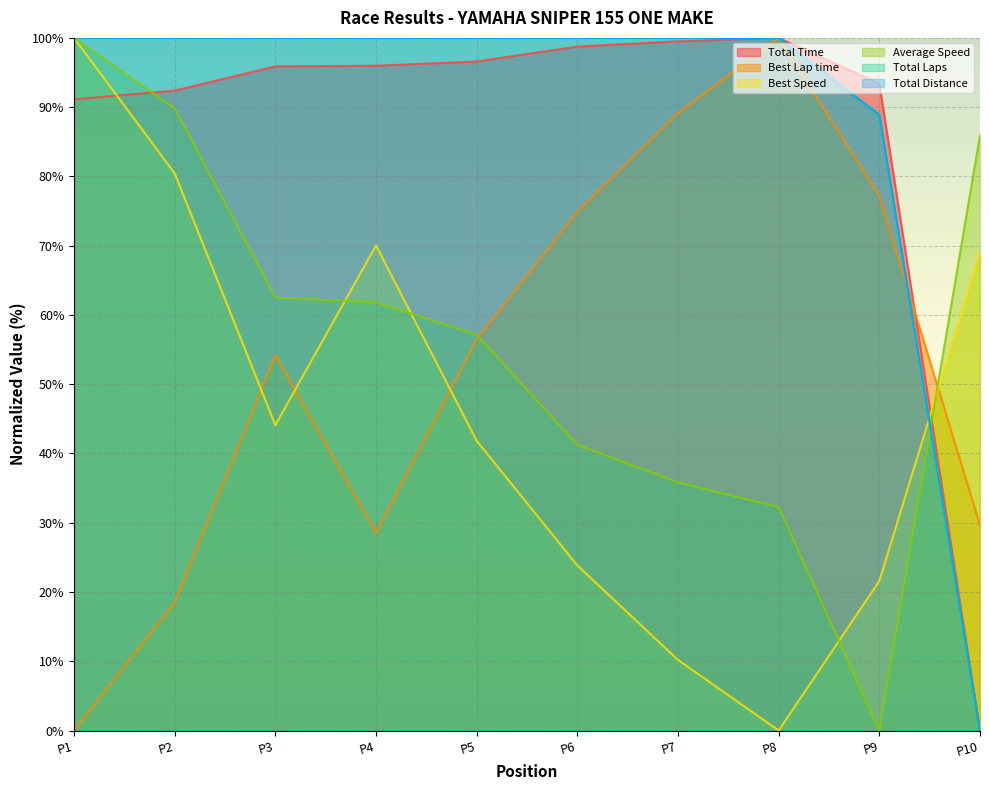

What are all the series names shown in the legend?

Total Time, Best Lap time, Best Speed, Average Speed, Total Laps, Total Distance